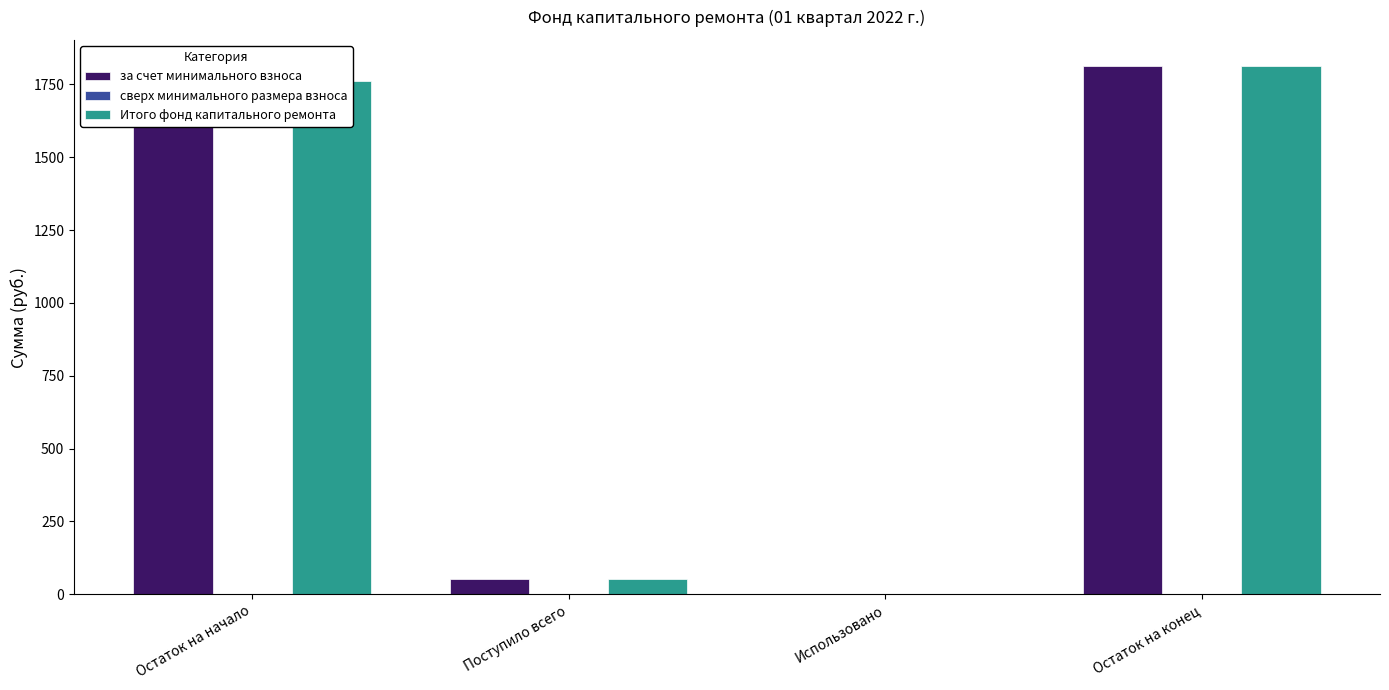

True or false: Итого фонд капитального ремонта has a value of 1812.2 at Остаток на конец.

True